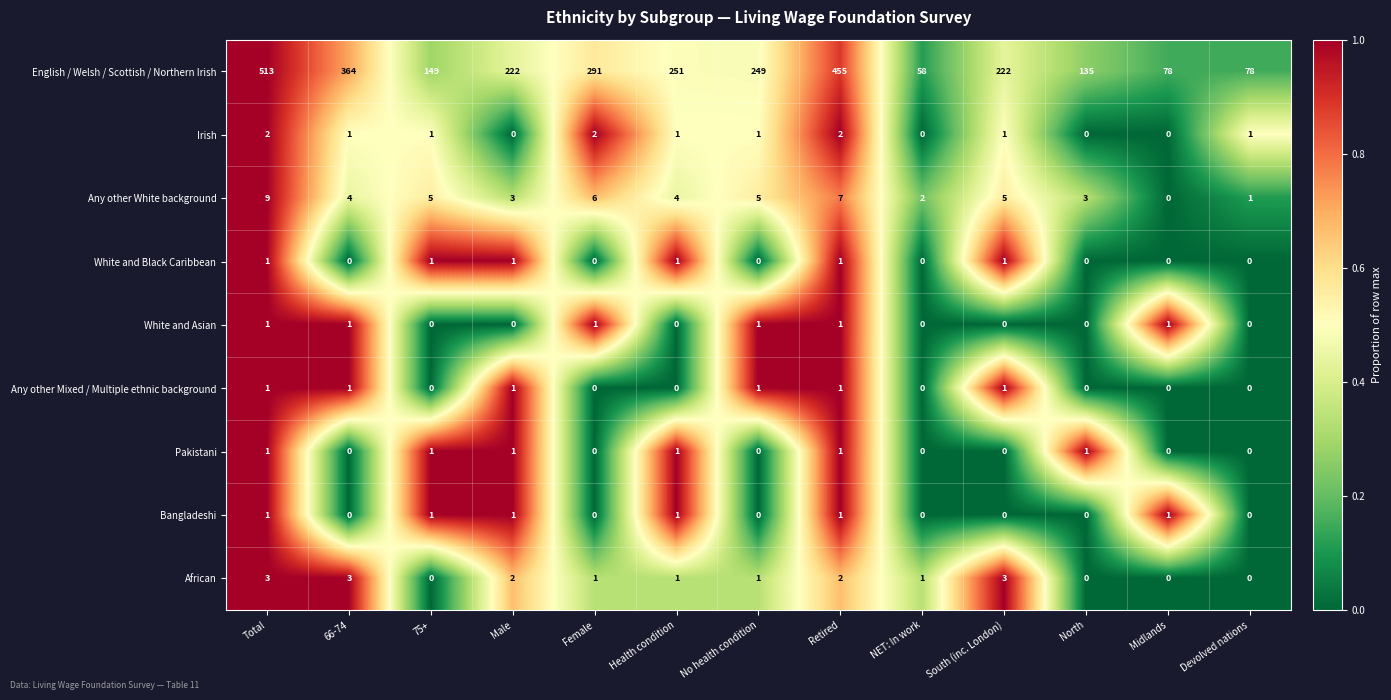

What is the approximate value of English / Welsh / Scottish / Northern Irish at Midlands?

78